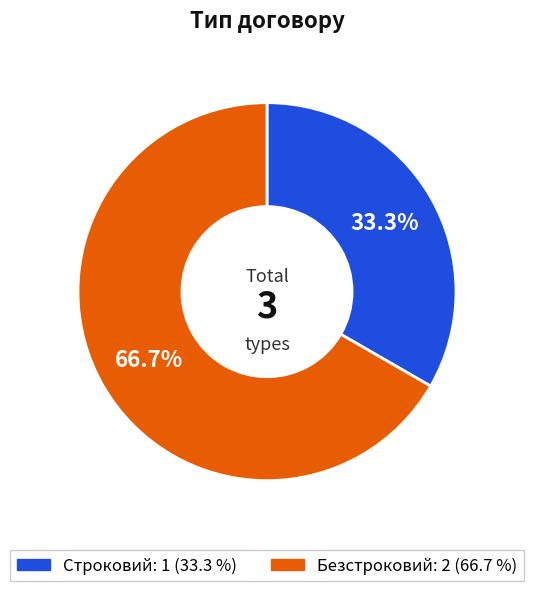

How many slices are in this pie chart?

2